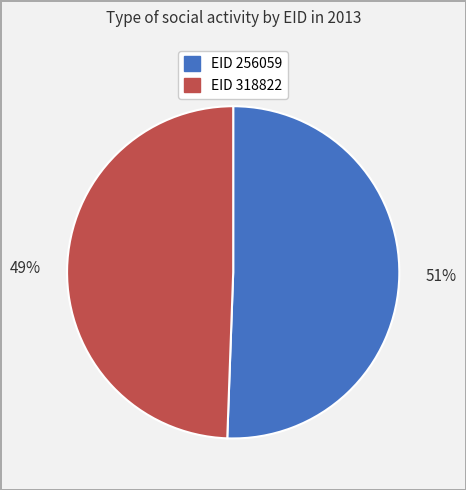

Which category accounts for the majority?

EID 256059